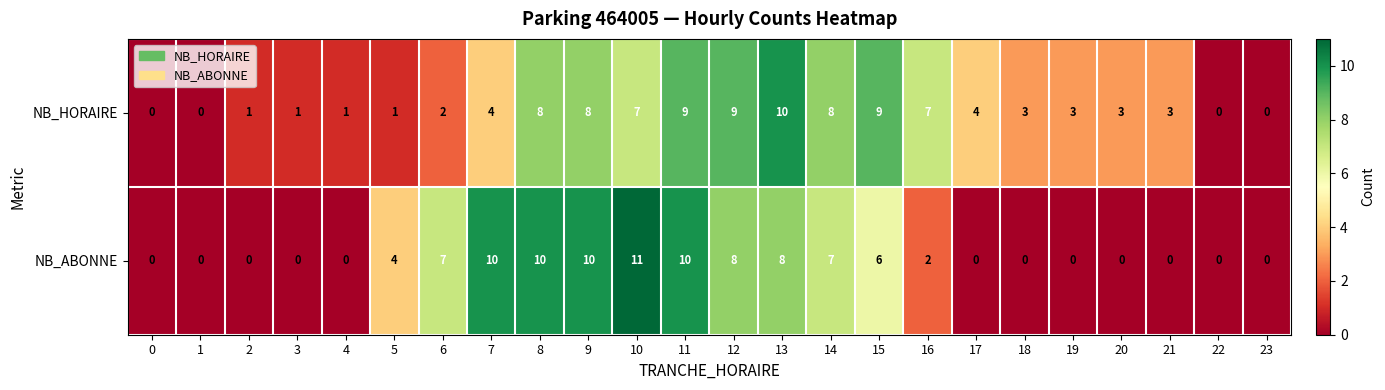

How many positive values does the NB_HORAIRE series have?

20